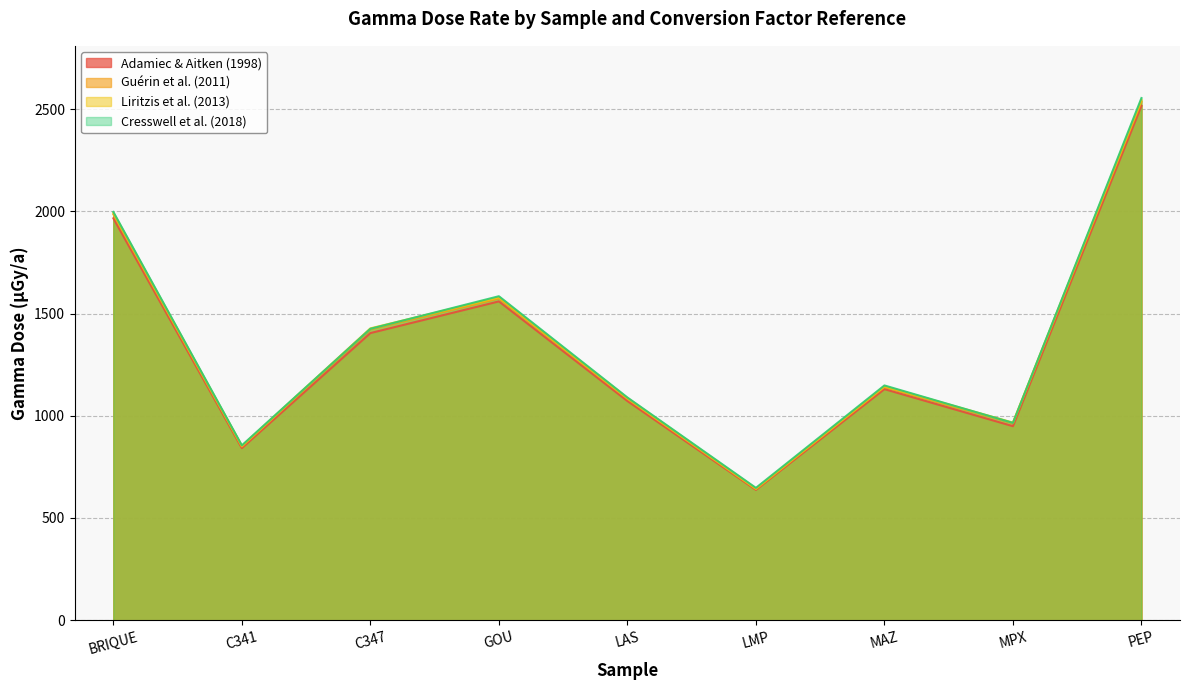

After their last crossing, which series has the higher values: Cresswell et al. (2018) or Liritzis et al. (2013)?

Cresswell et al. (2018)